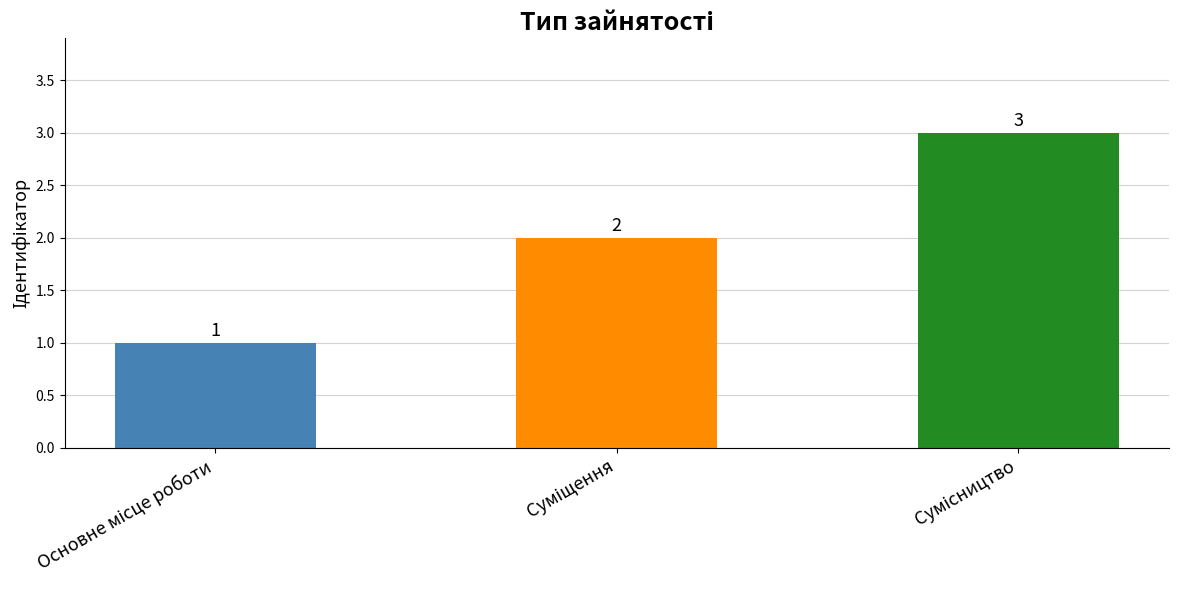

Count the values in the range 1 to 3.

3